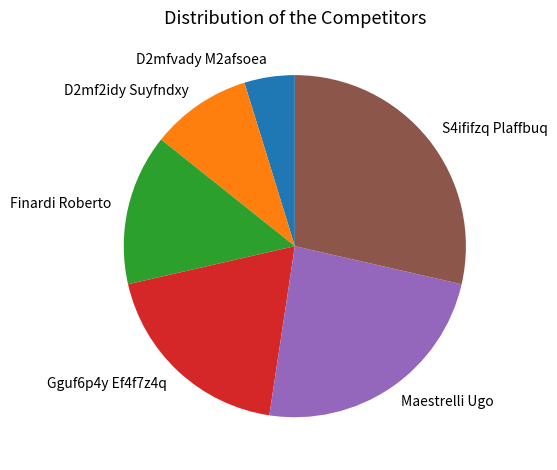

How many slices are in this pie chart?

6